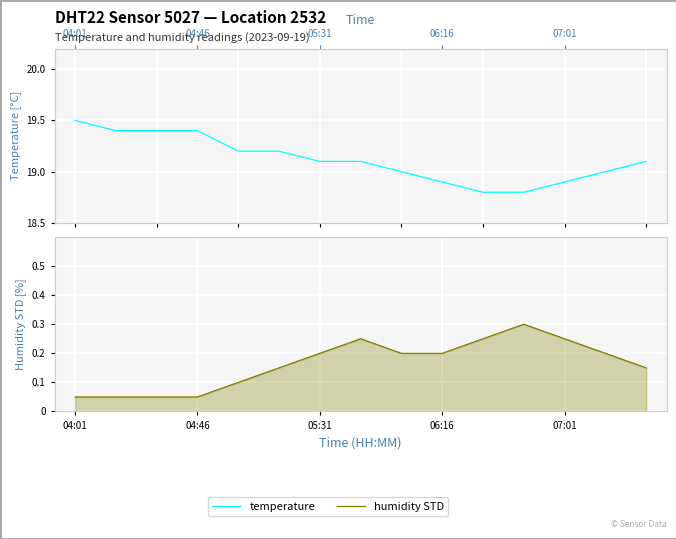

What is the total value across all series at 7?

19.4